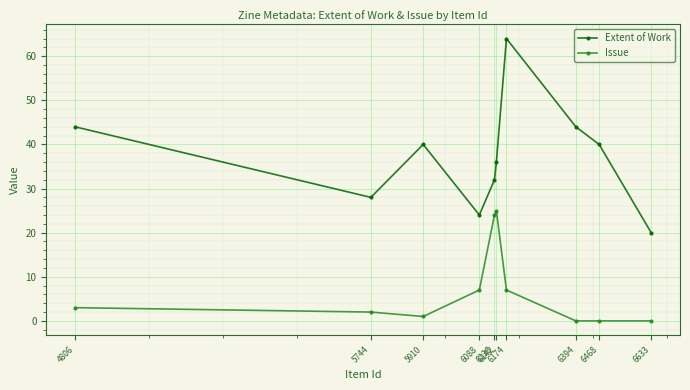

Reading left to right, transcribe all the data shown in this chart.

Extent of Work: 4806=44	5744=28	5910=40	6088=24	6136=32	6142=36	6174=64	6394=44	6468=40	6633=20
Issue: 4806=3	5744=2	5910=1	6088=7	6136=24	6142=25	6174=7	6394=0	6468=0	6633=0